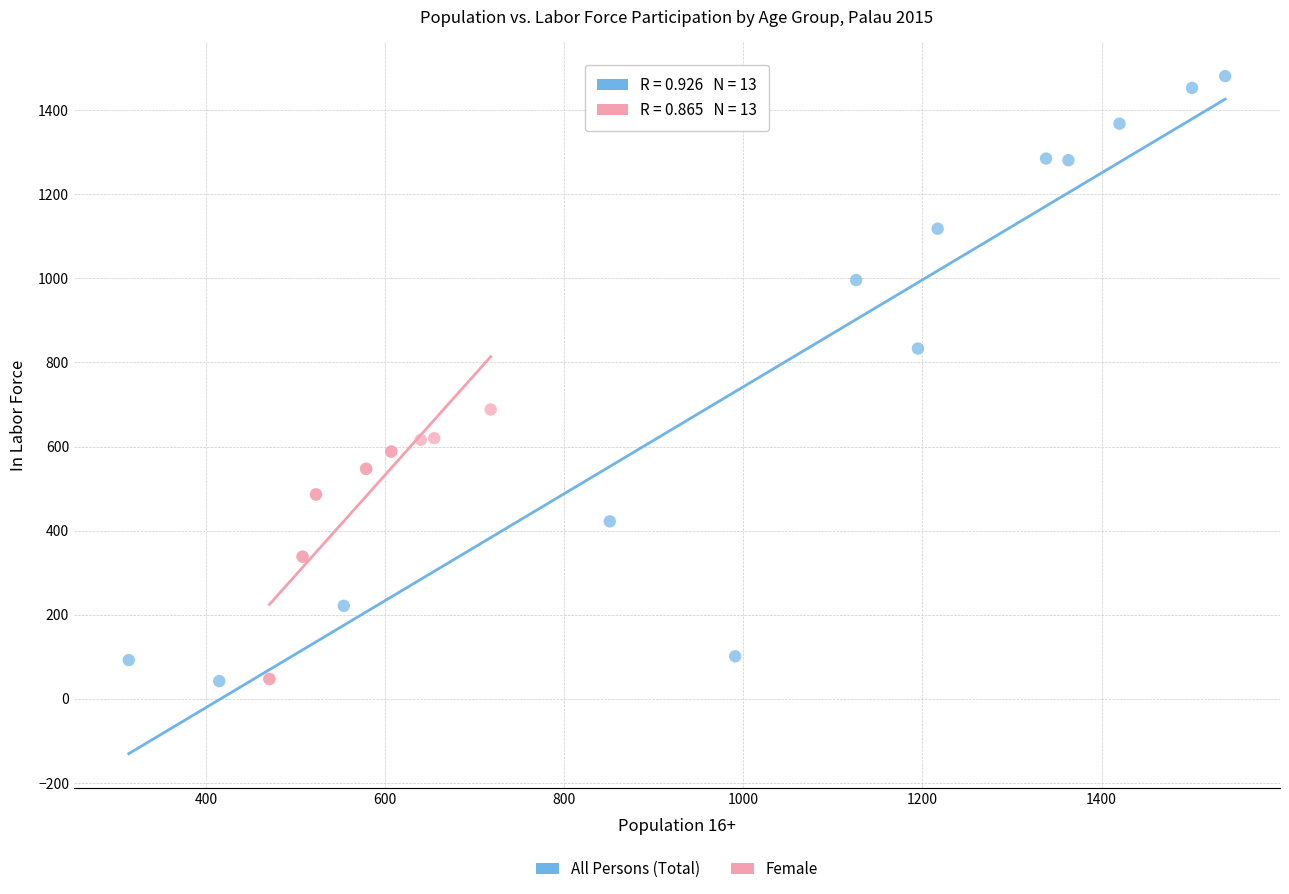

What are all the series names shown in the legend?

All Persons (Total), Female